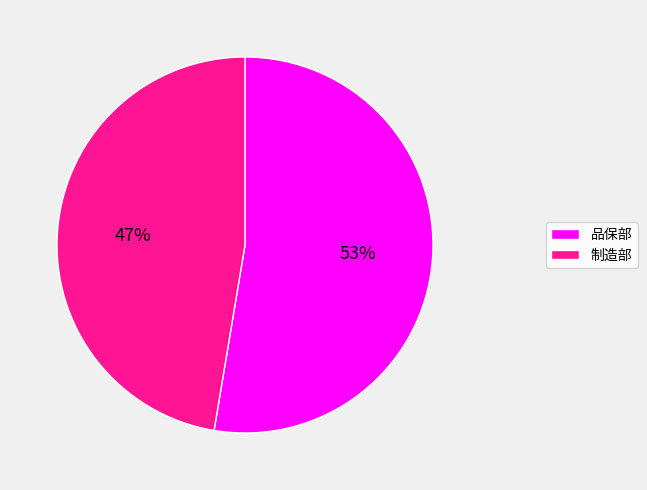

What is the largest slice in the pie chart?

品保部